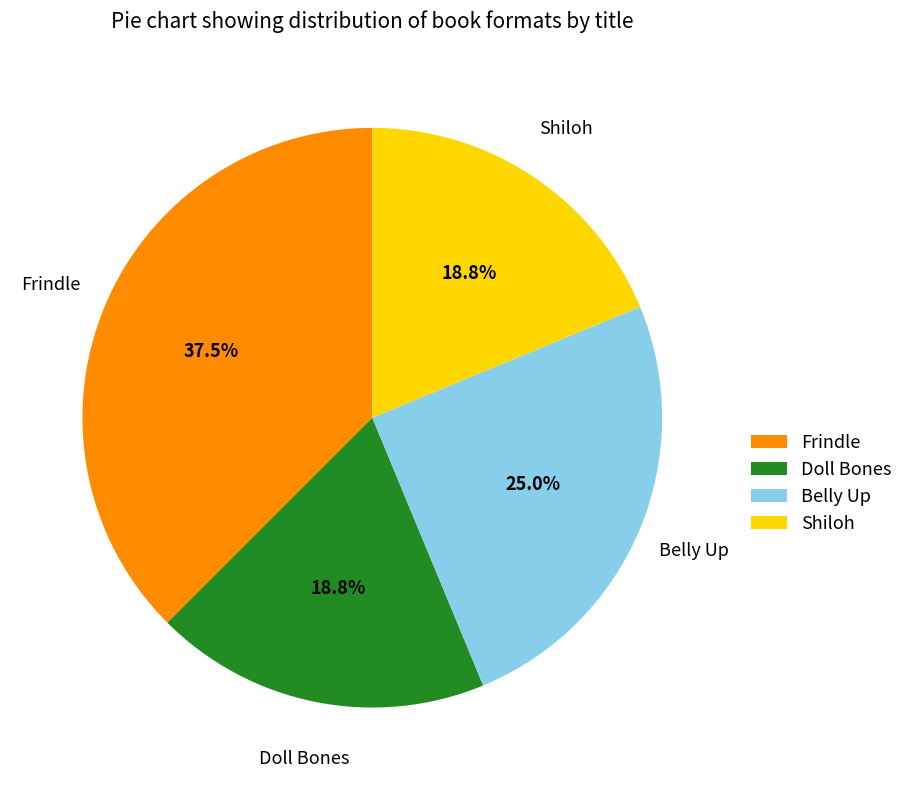

True or false: Shiloh accounts for 19% of the total.

True